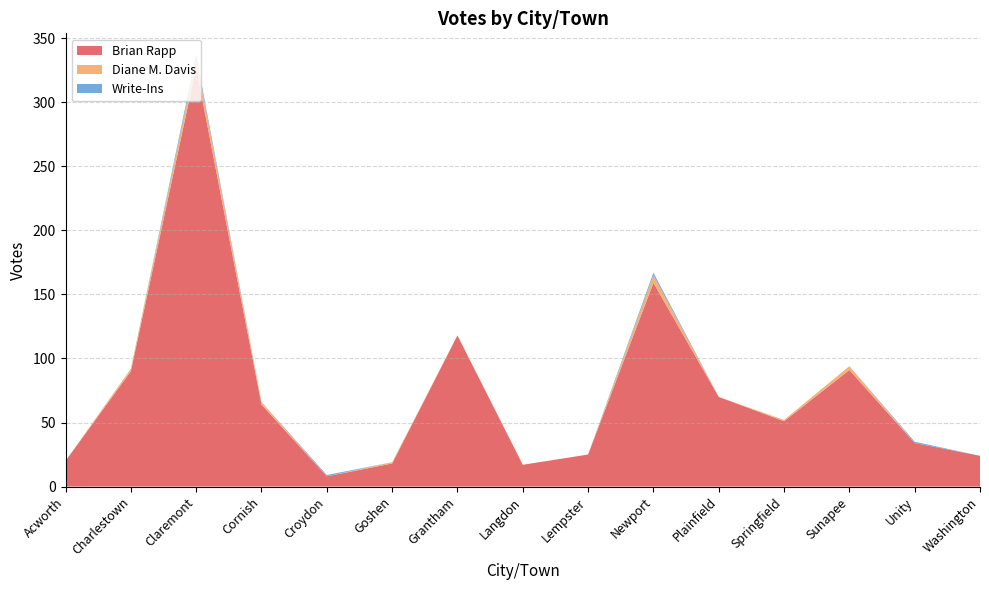

Reading right to left, transcribe all the data shown in this chart.

Brian Rapp: 24	34	91	51	70	159	25	17	118	18	8	64	327	90	20
Diane M. Davis: 0	0	3	1	0	6	0	0	0	1	0	2	7	2	0
Write-Ins: 0	1	0	0	0	2	0	0	0	0	1	0	3	0	0